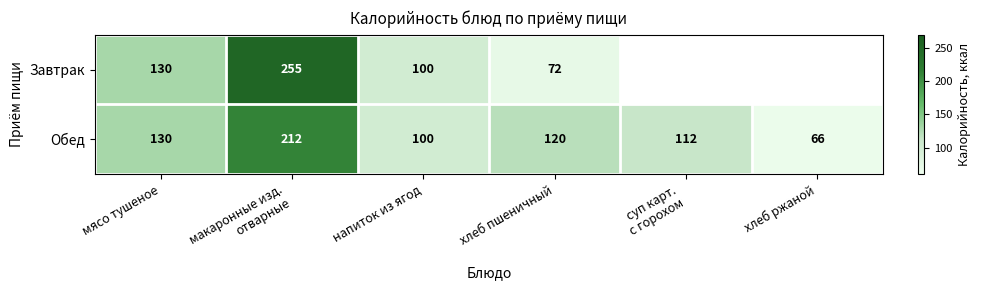

What is the difference between the second highest and minimum values in the Обед series?

64